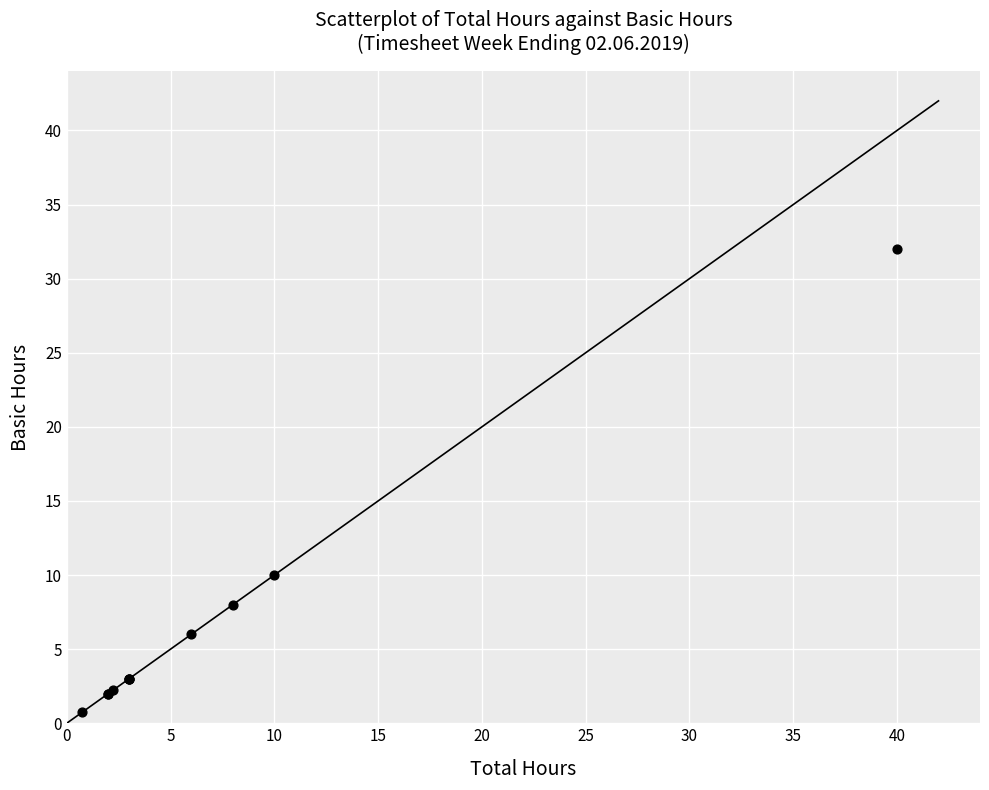

What Y value in the scatter plot is closest to 16?

10.0